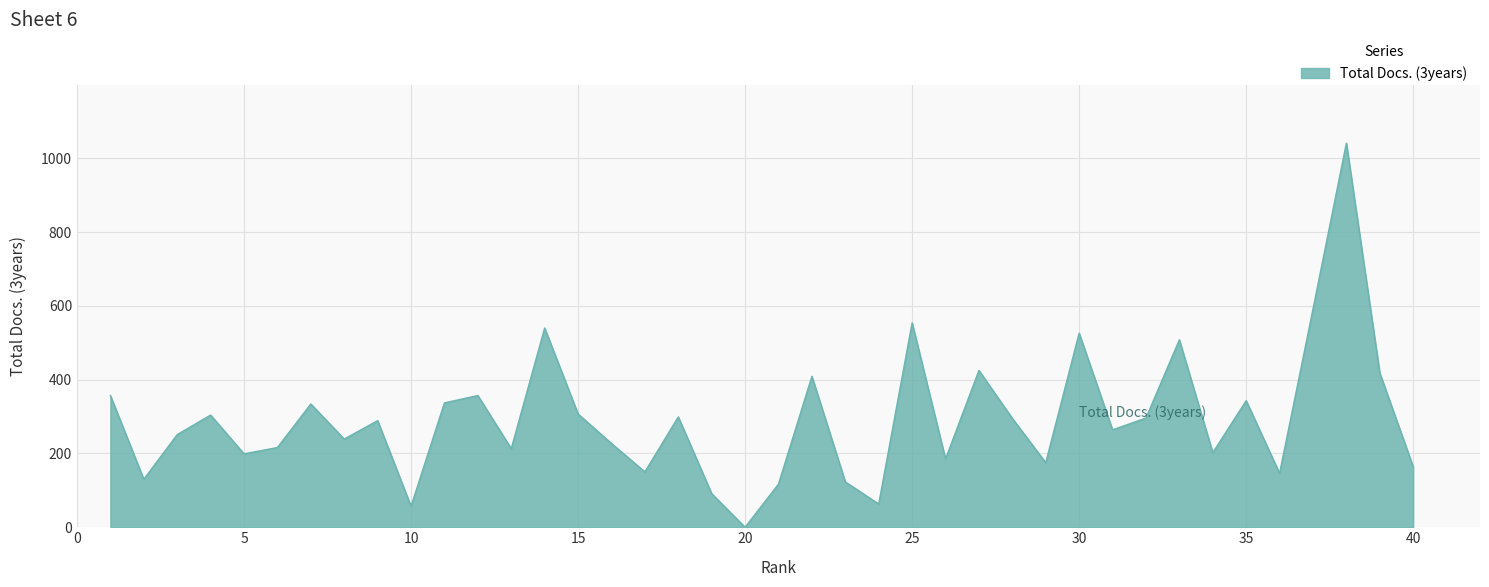

What is the average value?

294